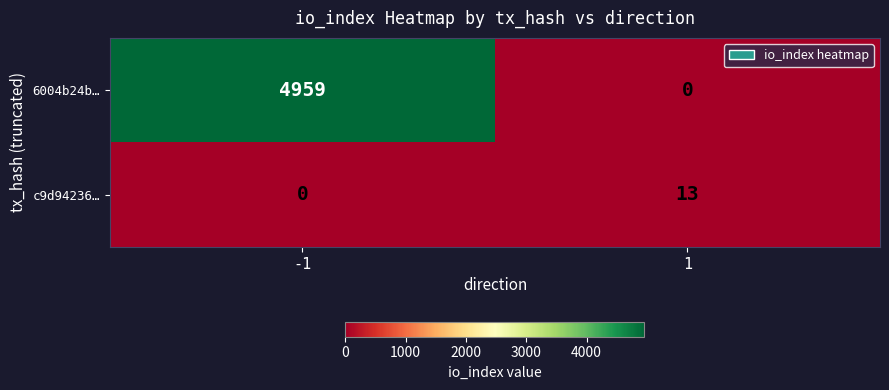

Reading left to right, transcribe all the data shown in this chart.

6004b24b…: -1=4959	1=0
c9d94236…: -1=0	1=13